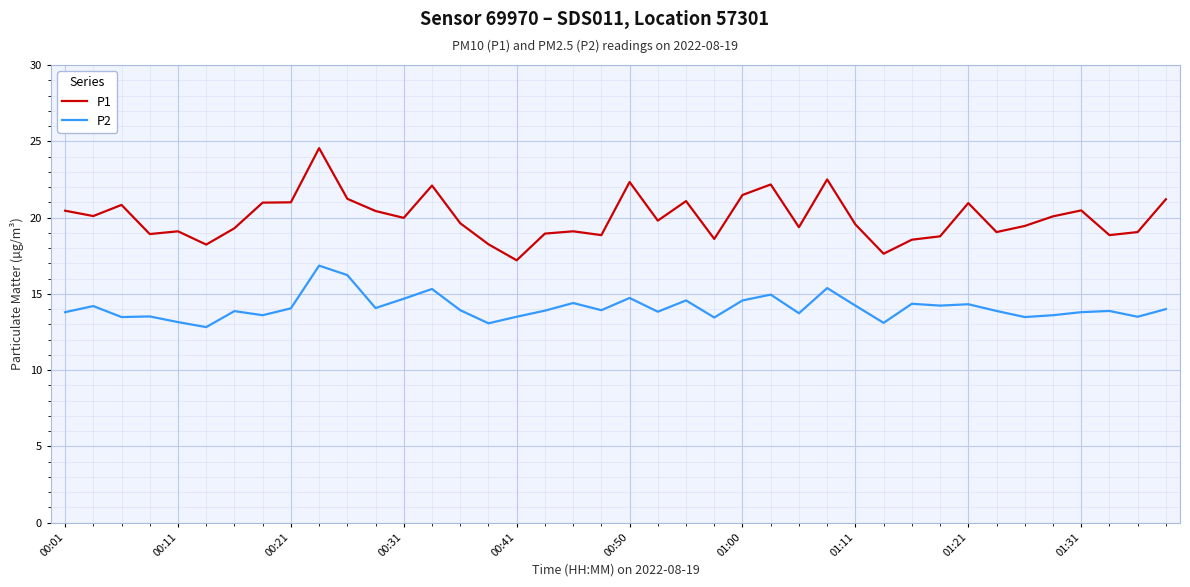

Which series has the widest spread of values?

P1